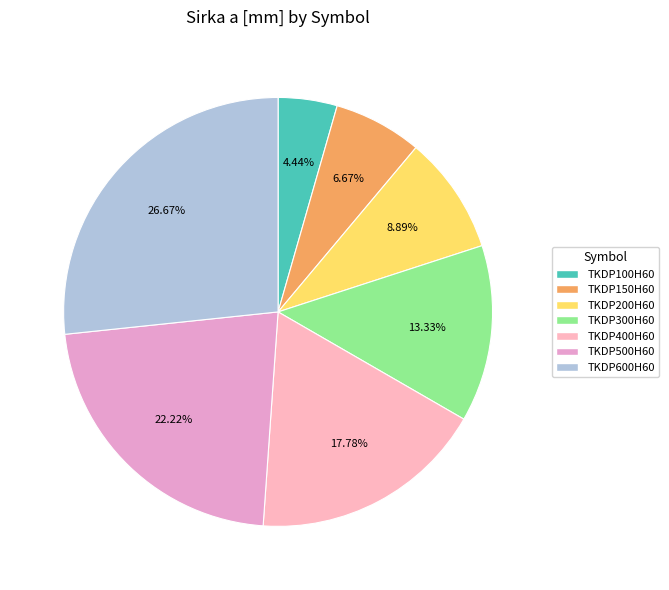

Rank the categories by value from lowest to highest.

TKDP100H60, TKDP150H60, TKDP200H60, TKDP300H60, TKDP400H60, TKDP500H60, TKDP600H60